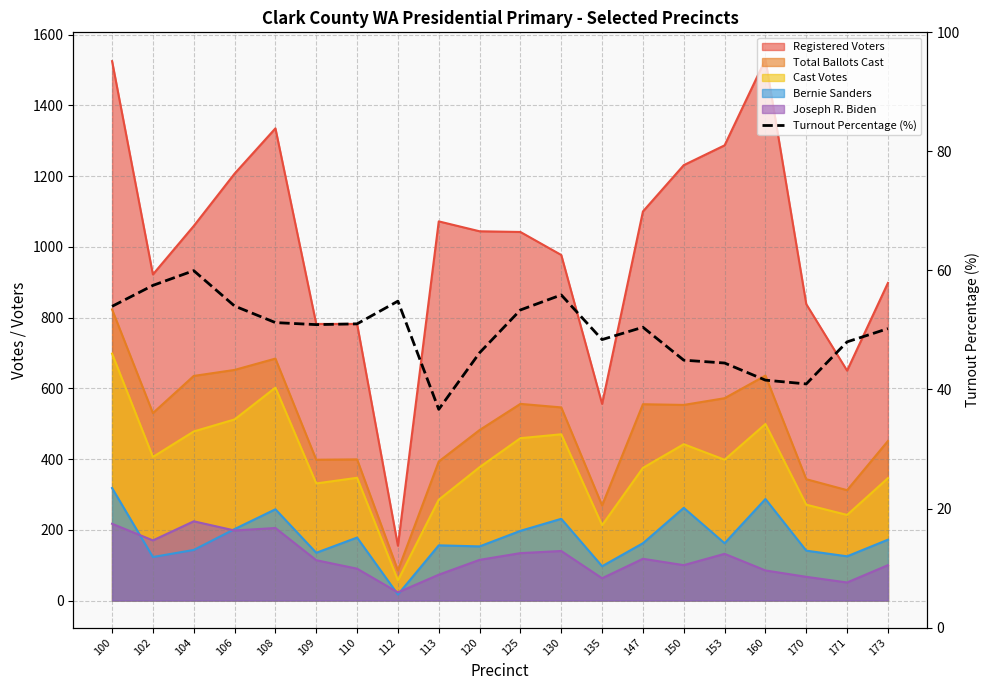

What is the difference between the maximum and second lowest values?

19.0